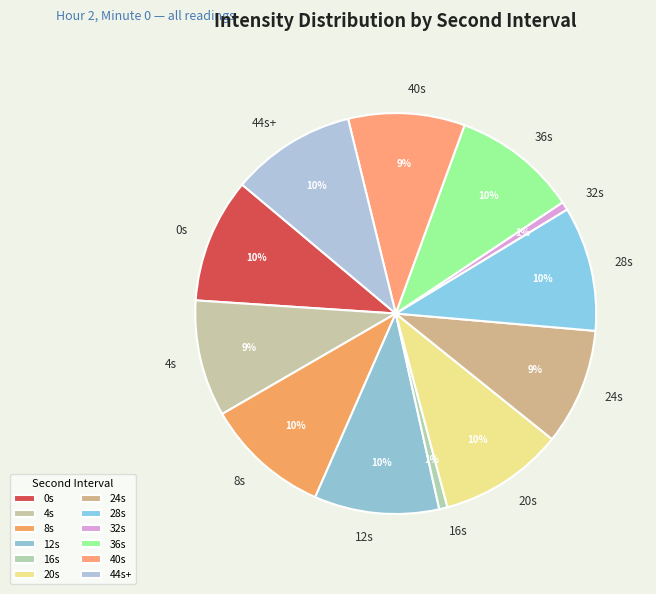

How many segments does this pie chart have?

12